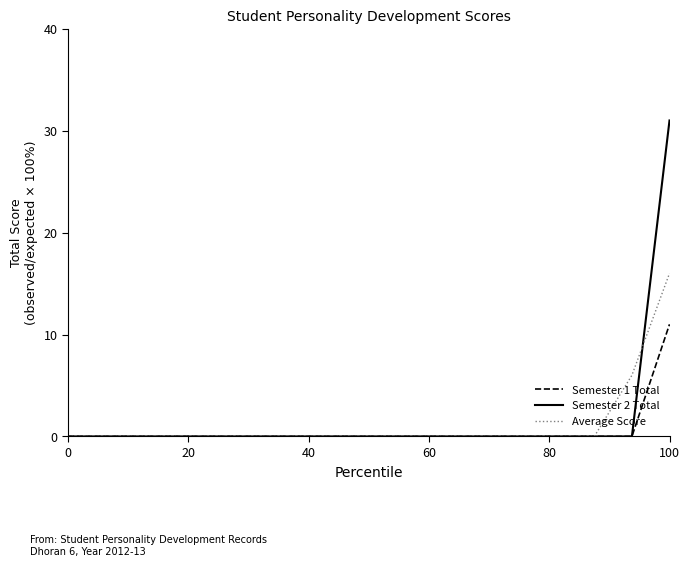

What is the greatest value displayed?

31